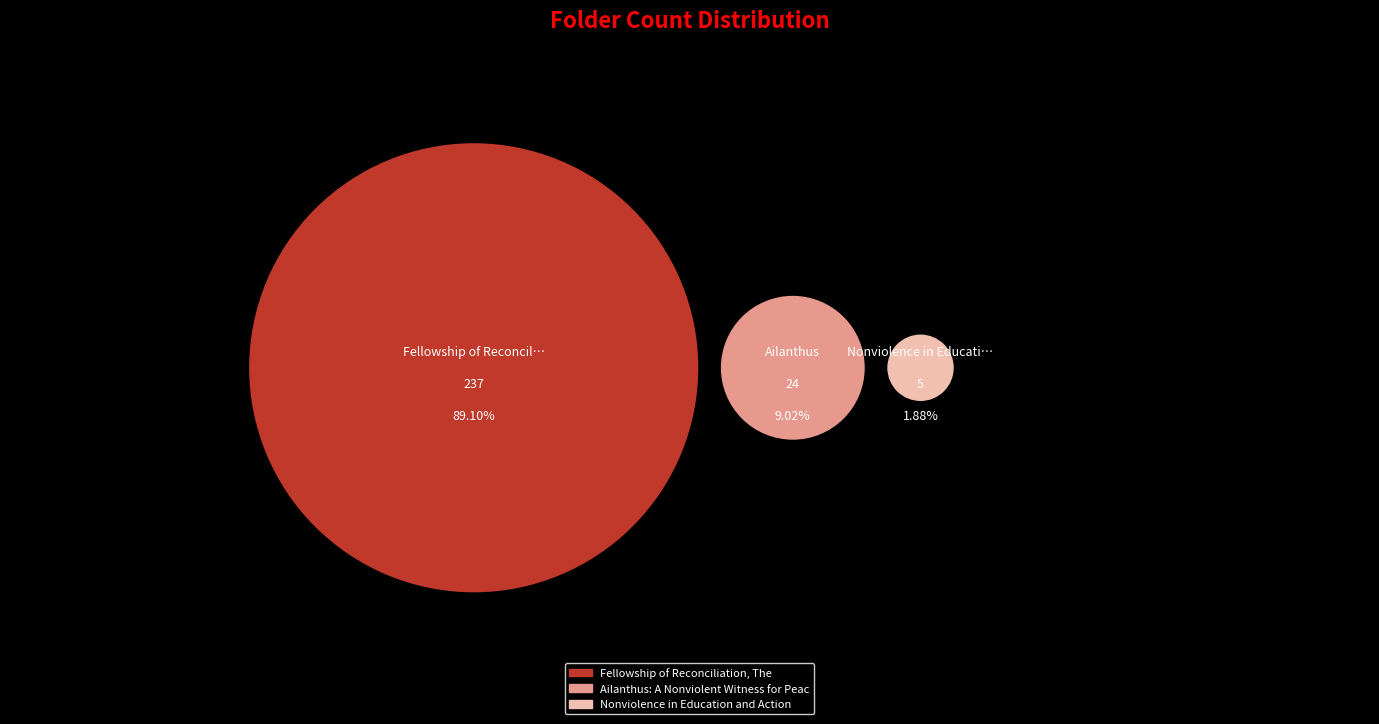

To the nearest percent, what is the difference between the Nonviolence in Education and Action and Fellowship of Reconciliation, The slice percentages?

87%